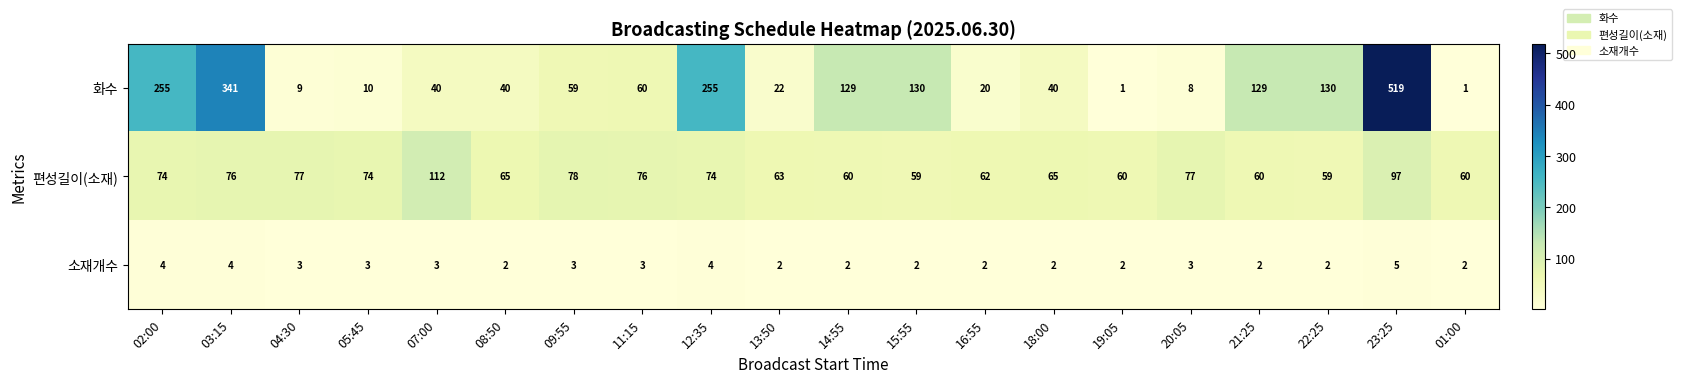

At 18:00, list the series in order from smallest to largest.

소재개수, 화수, 편성길이(소재)